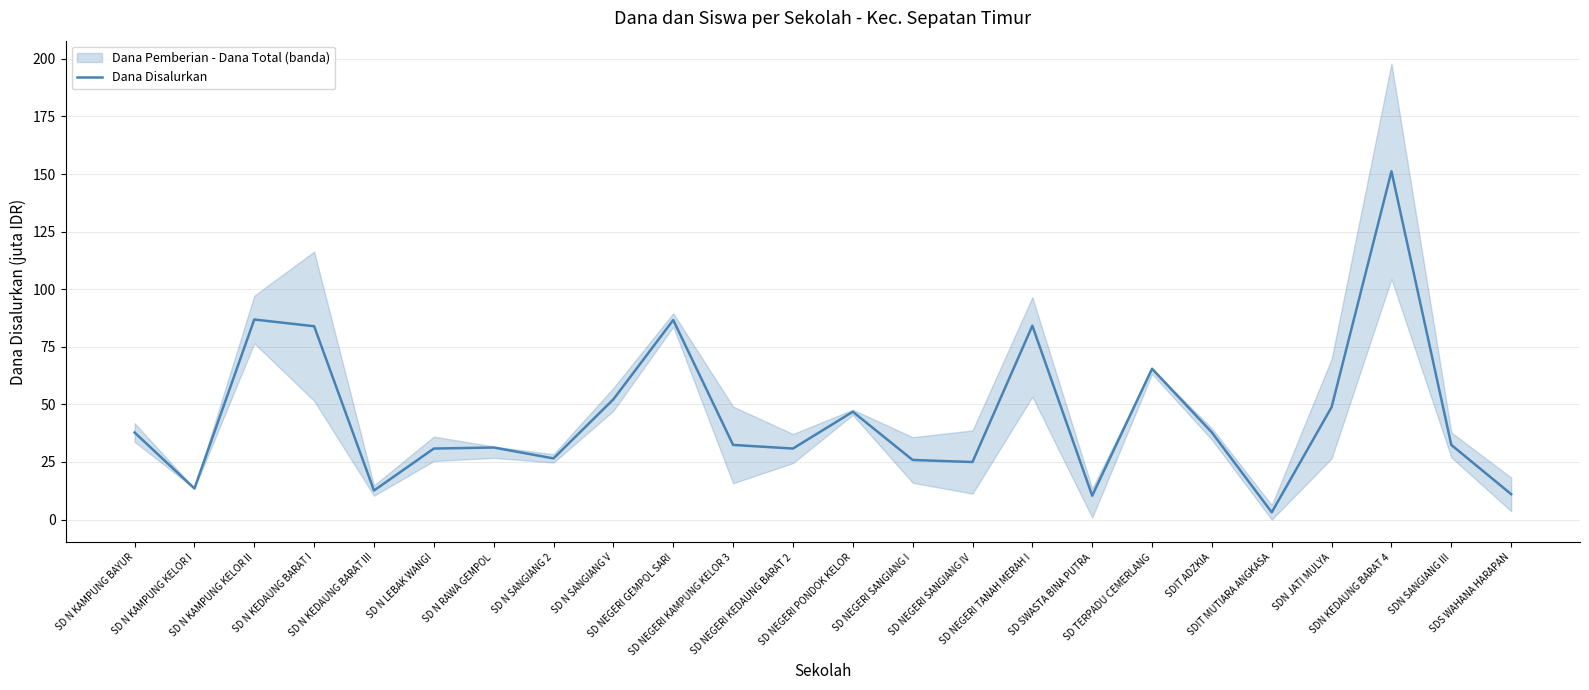

Does the chart have visible grid lines?

Yes